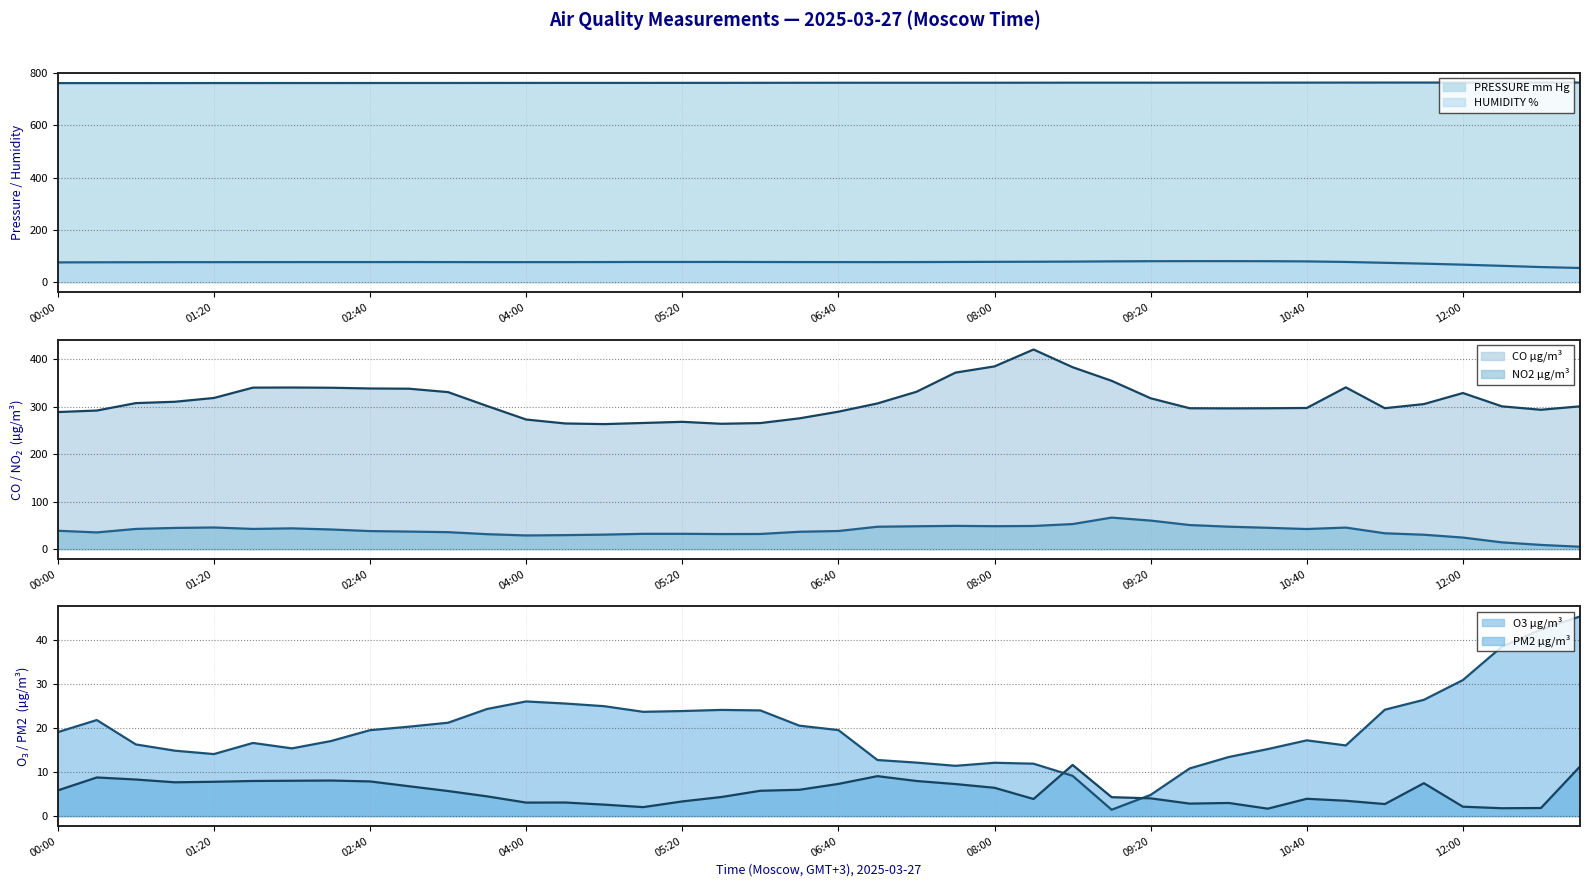

What is the minimum value for PRESSURE mm Hg?

761.3